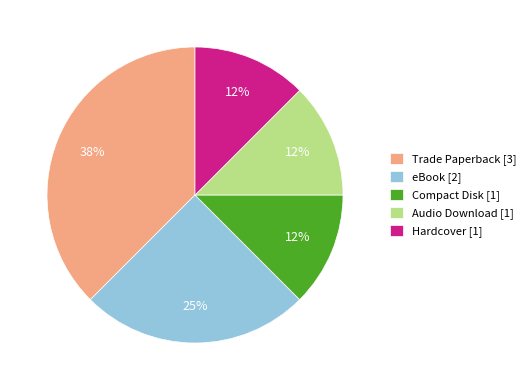

Which category has the biggest portion of the pie?

Trade Paperback